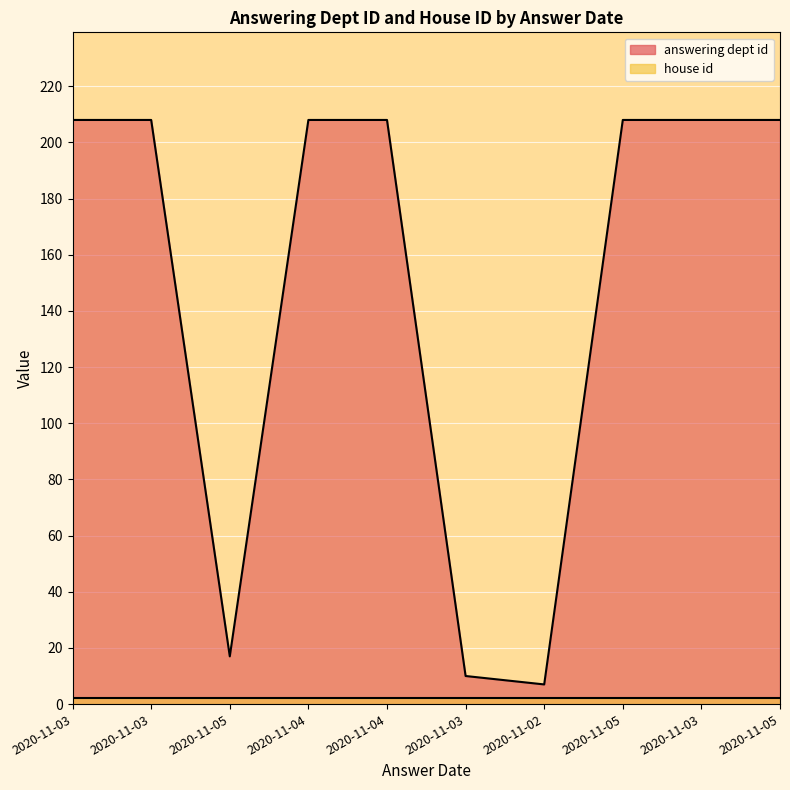

Which category has the highest value across all series?

2020-11-03